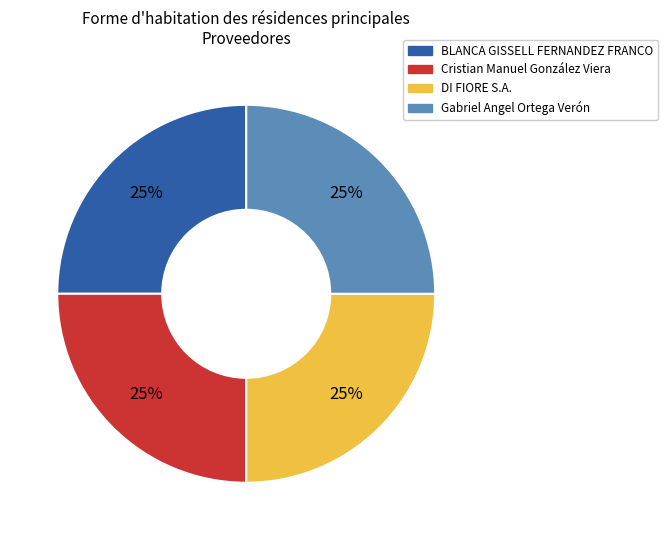

Is there a majority slice in this chart?

No